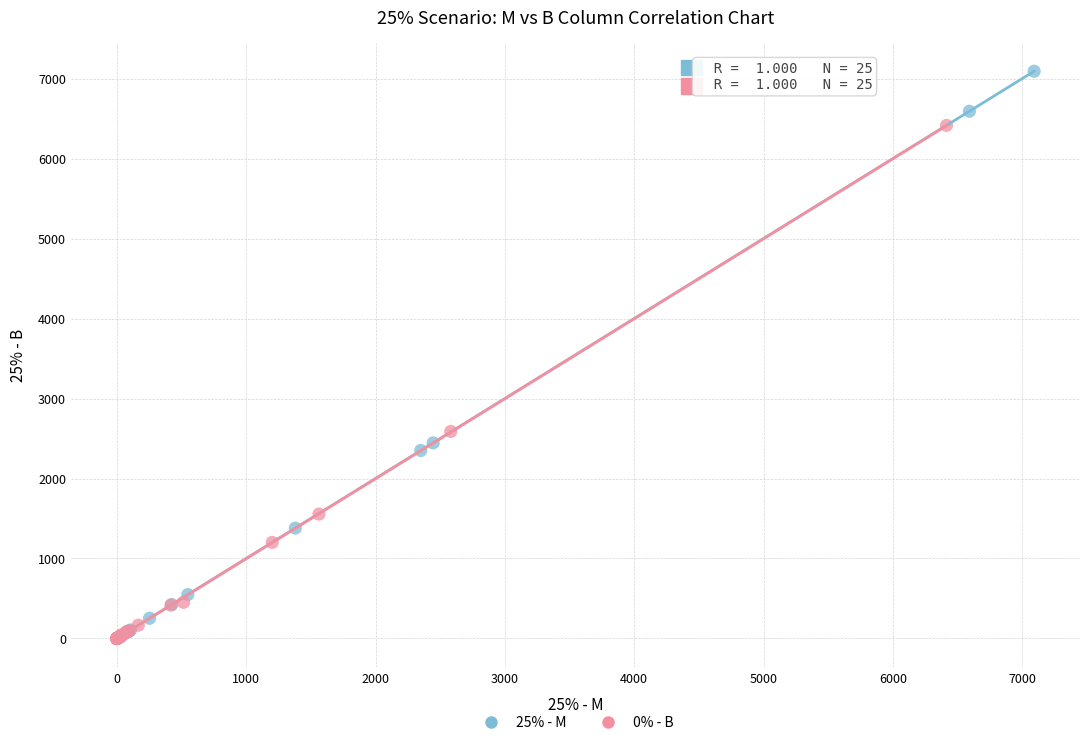

Which series has the widest spread of Y values?

25% - M